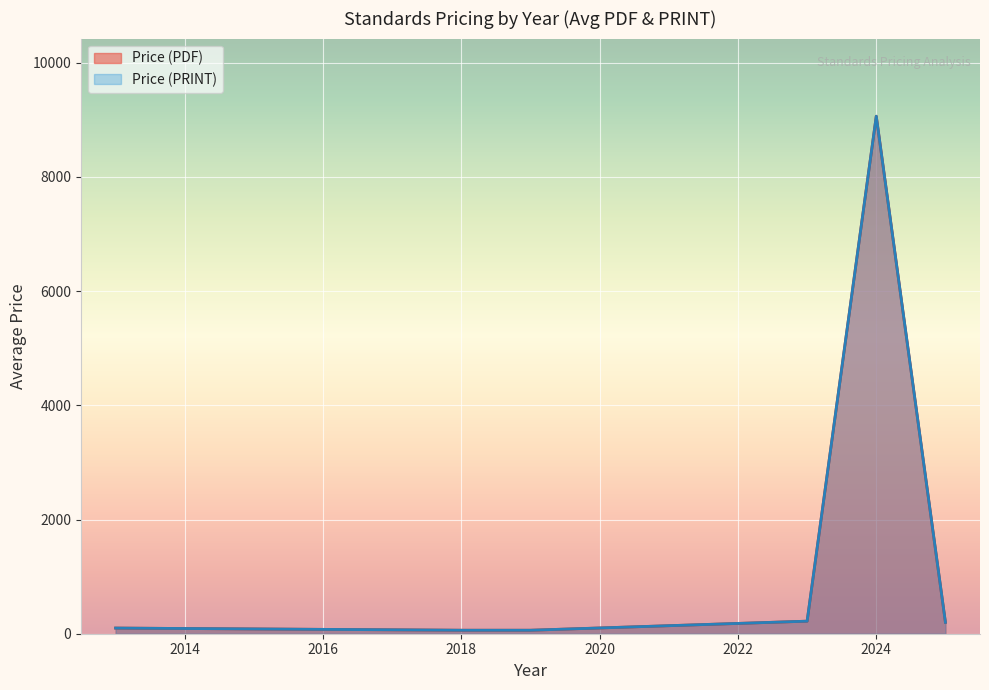

Which series has the widest spread of values?

Price (PDF)